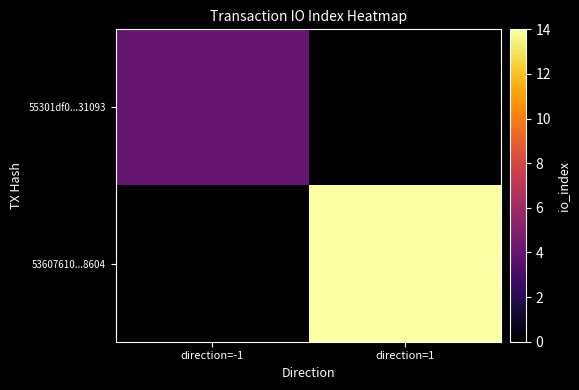

Reading right to left, what are all the values shown in this chart?

55301df0...31093: direction=1=0	direction=-1=4
53607610...8604: direction=1=14	direction=-1=0